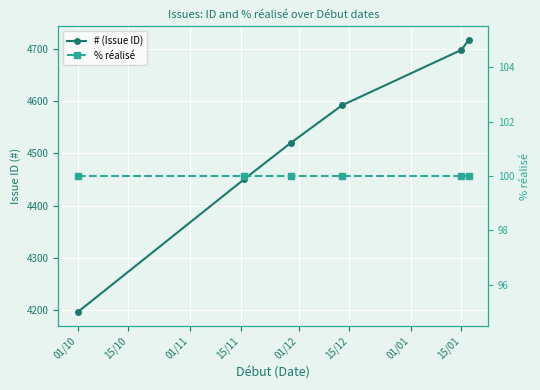

The value of % réalisé at 01/10 is 176. True or false?

False